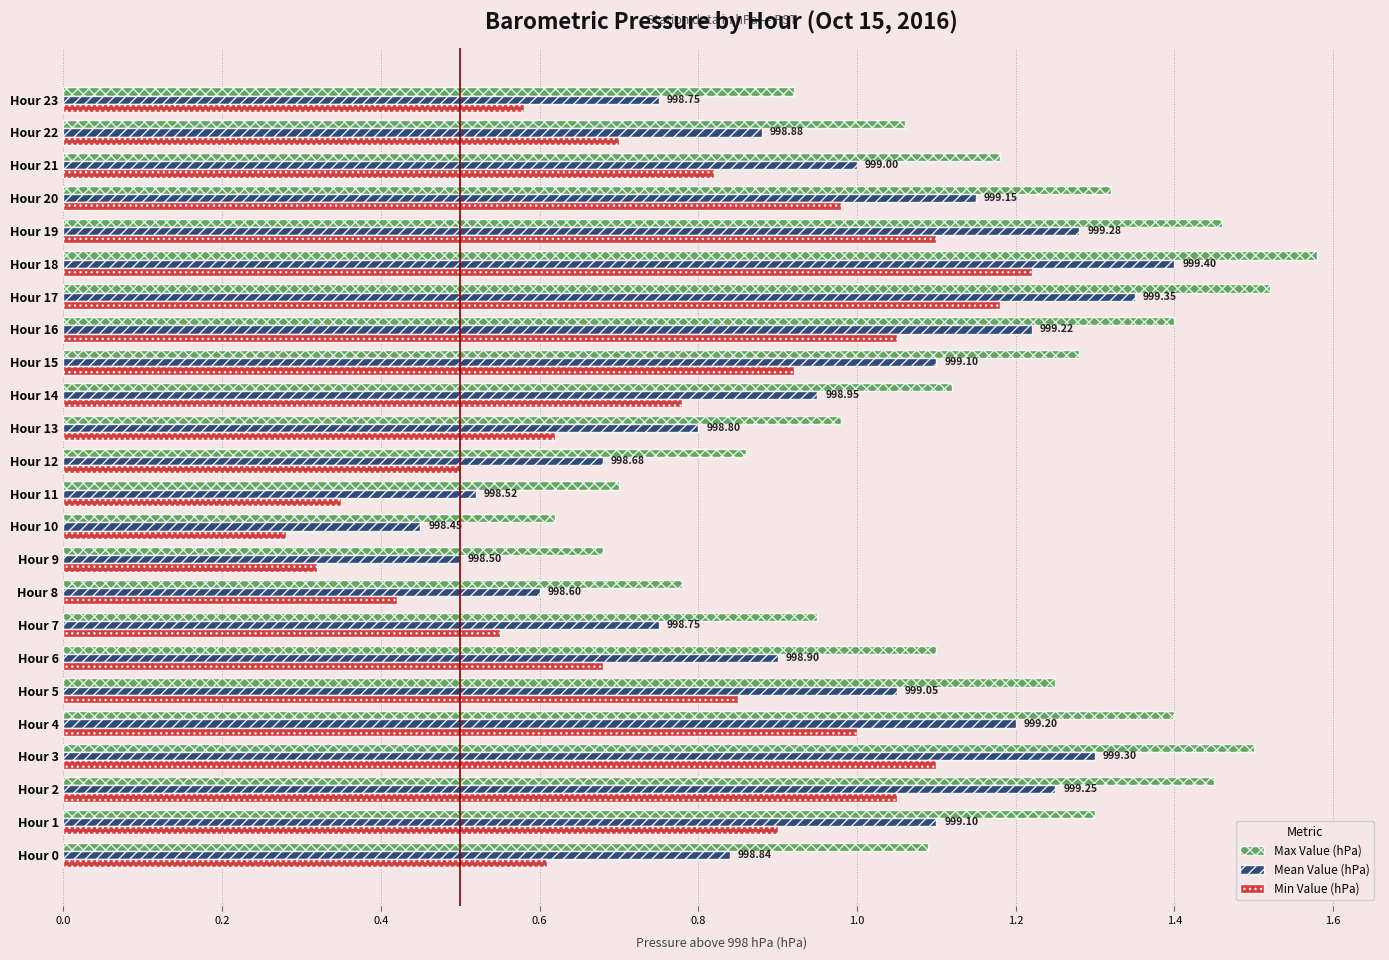

Which series has the largest range (max minus min)?

Max Value (hPa)